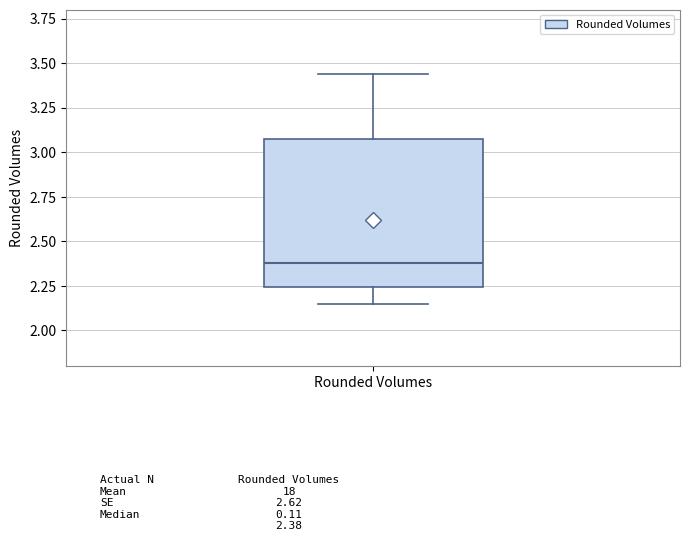

Transcribe this box plot: give where the median line is, the range the box spans, and where the two whiskers end, as read against the y-axis. The values are not printed on the chart, so give them approximately, as read against the axis.

median 2.40, box 2.25 to 3.10, whiskers 2.15 to 3.45